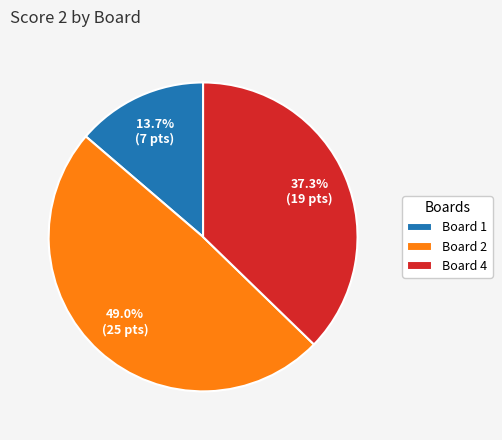

Which category has the biggest portion of the pie?

Board 2